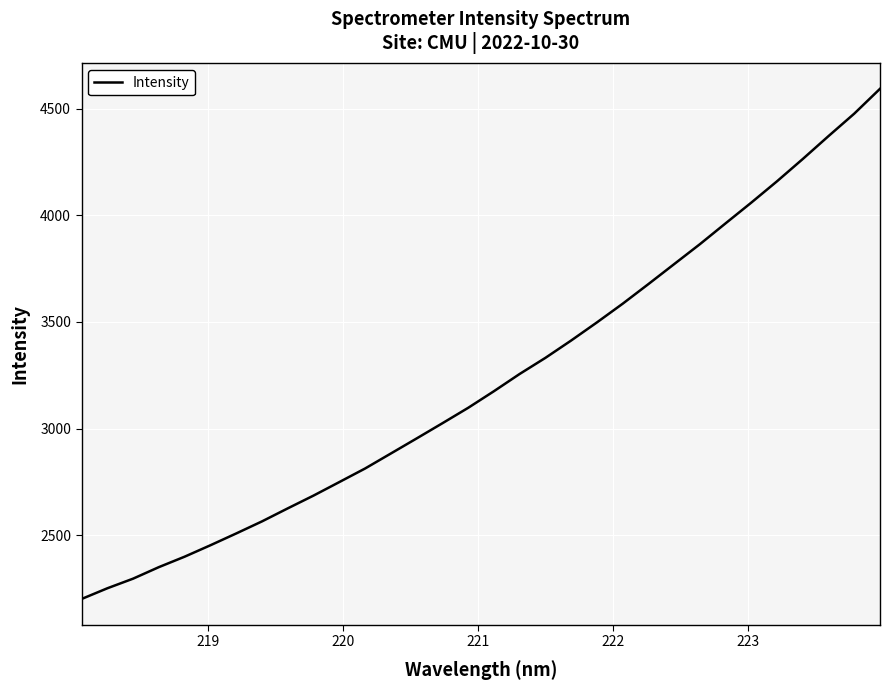

What is the smallest value displayed?

2201.3